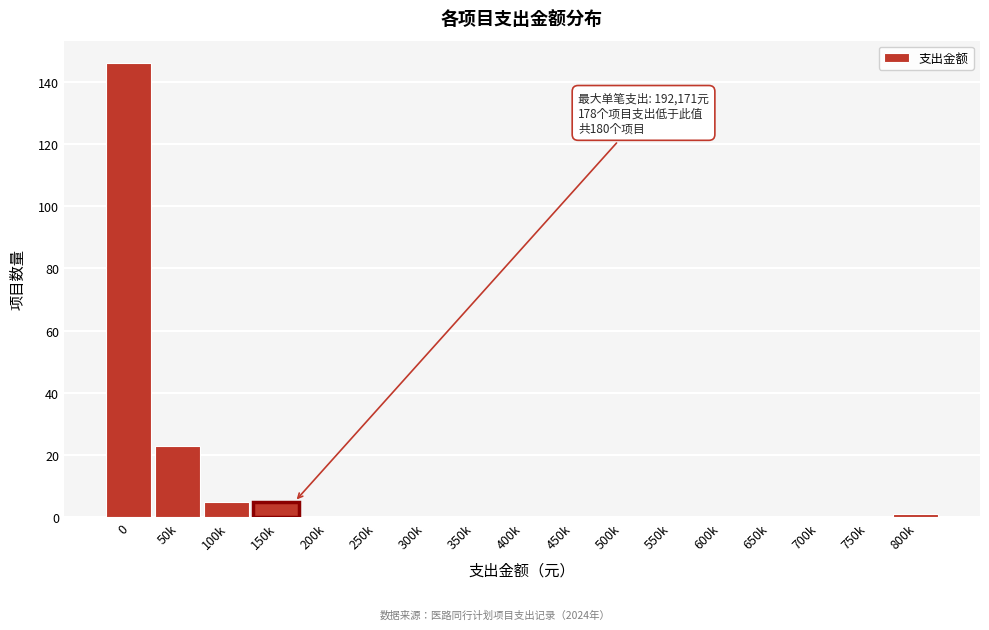

Reading left to right, extract all data points from this chart.

0=146	50k=23	100k=5	150k=5	200k=0	250k=0	300k=0	350k=0	400k=0	450k=0	500k=0	550k=0	600k=0	650k=0	700k=0	750k=0	800k=1